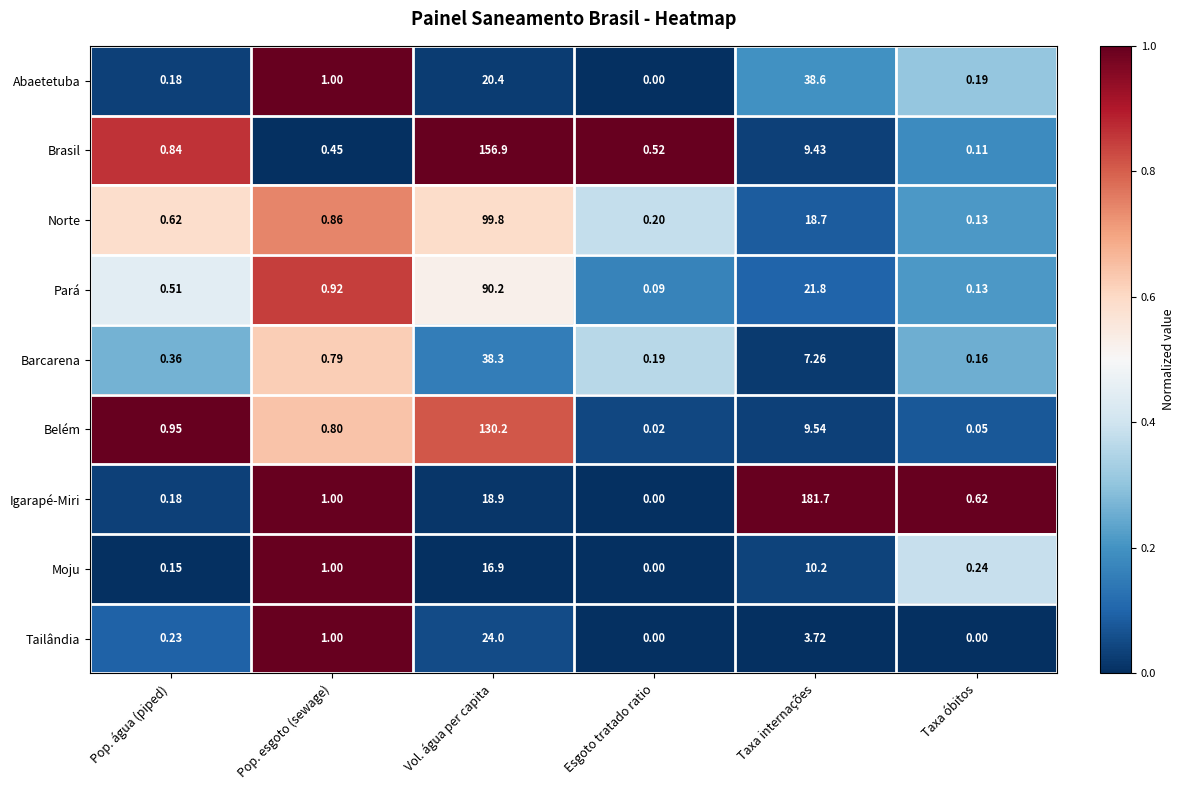

At Vol. água per capita, list the series in order from smallest to largest.

Moju, Igarapé-Miri, Abaetetuba, Tailândia, Barcarena, Pará, Norte, Belém, Brasil